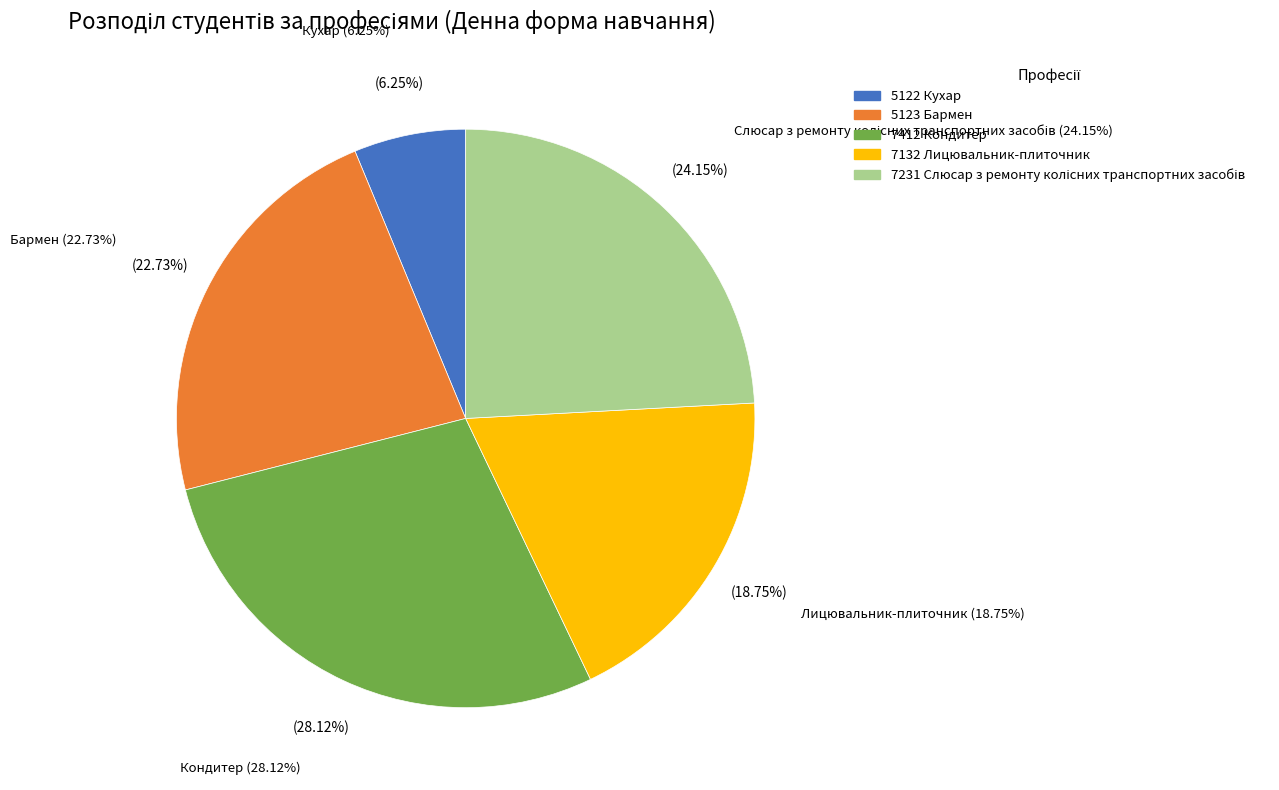

What is the change in value from 7412 Кондитер to 7132 Лицювальник-плиточник?

-33